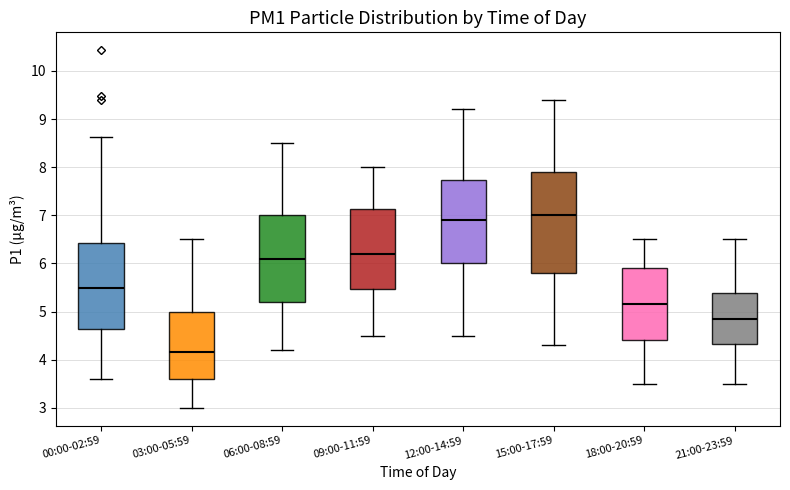

Where does the lower whisker of the box for 18:00-20:59 end on the y-axis? The values are not printed on the chart, so give them approximately, as read against the axis.

3.5